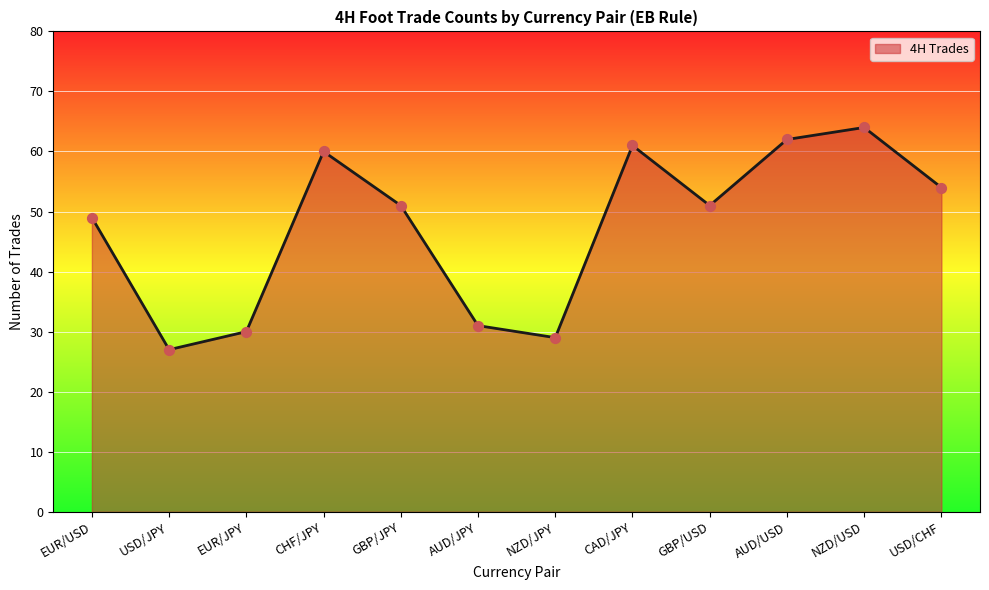

What is the ratio of the value at EUR/USD to the value at EUR/JPY?

1.6